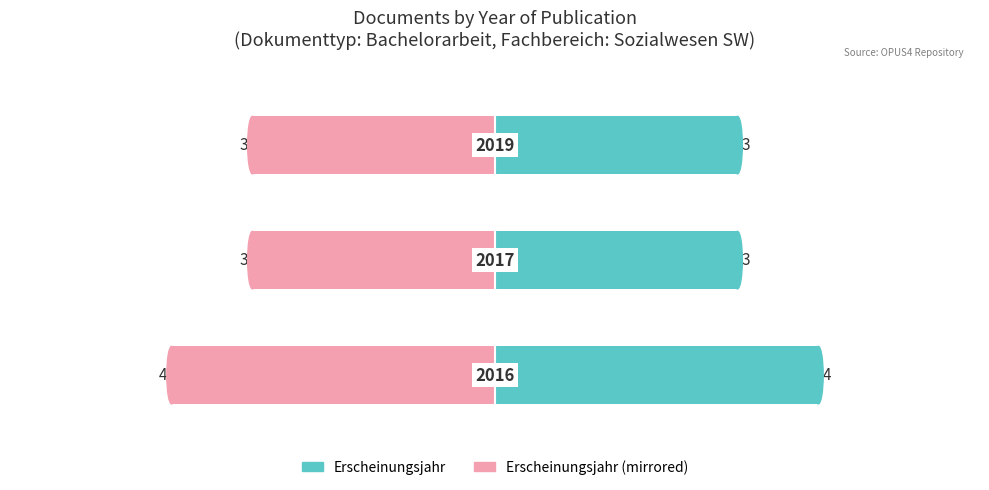

How many Erscheinungsjahr values are between 3 and 4?

3